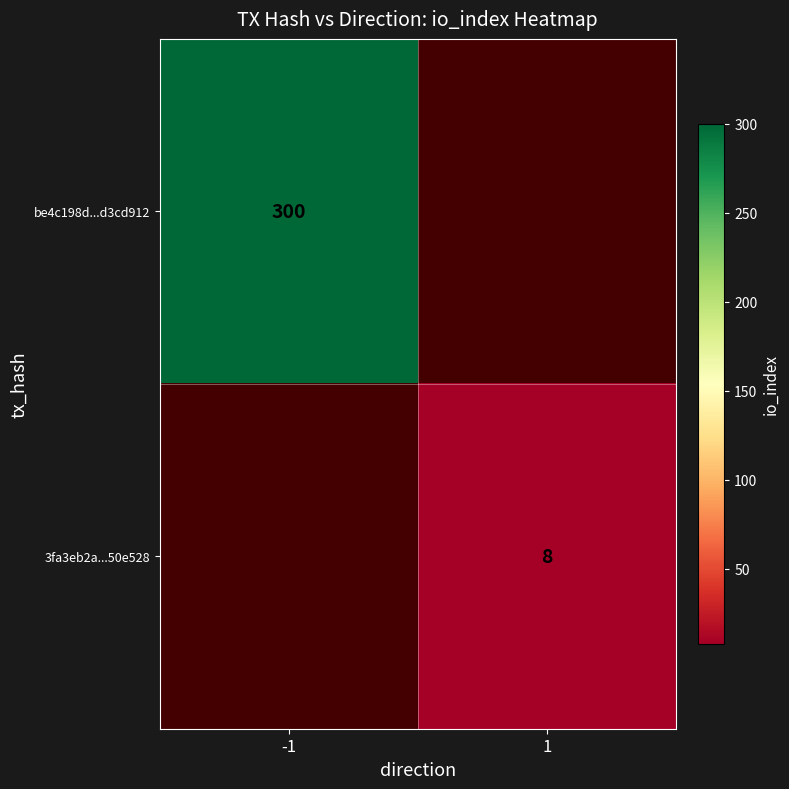

What is the greatest value displayed?

300.0